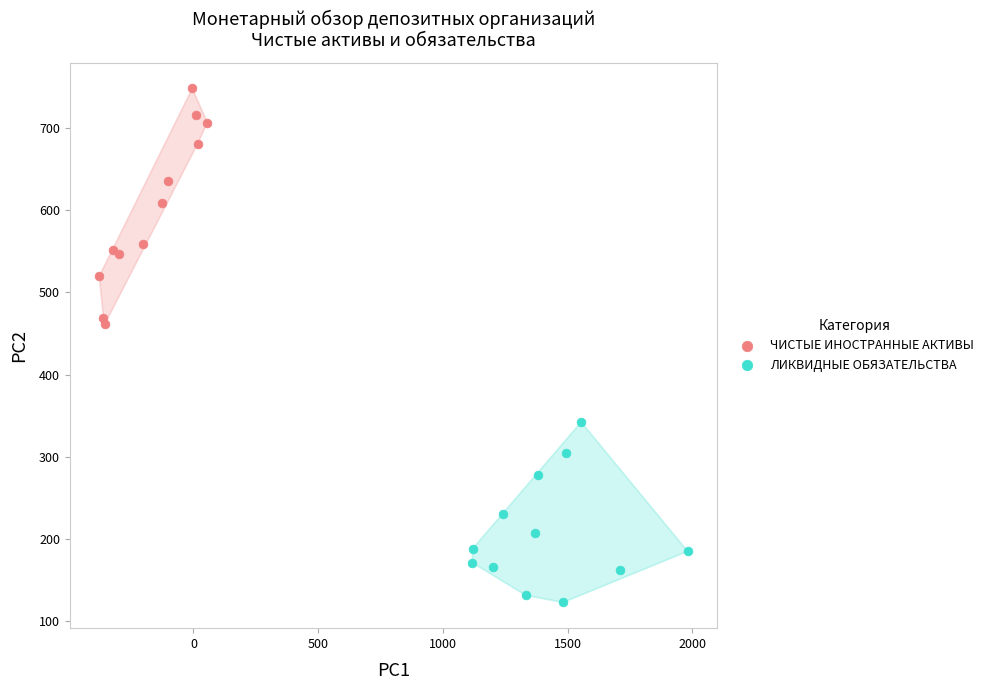

Which series reaches the minimum Y coordinate?

ЛИКВИДНЫЕ ОБЯЗАТЕЛЬСТВА